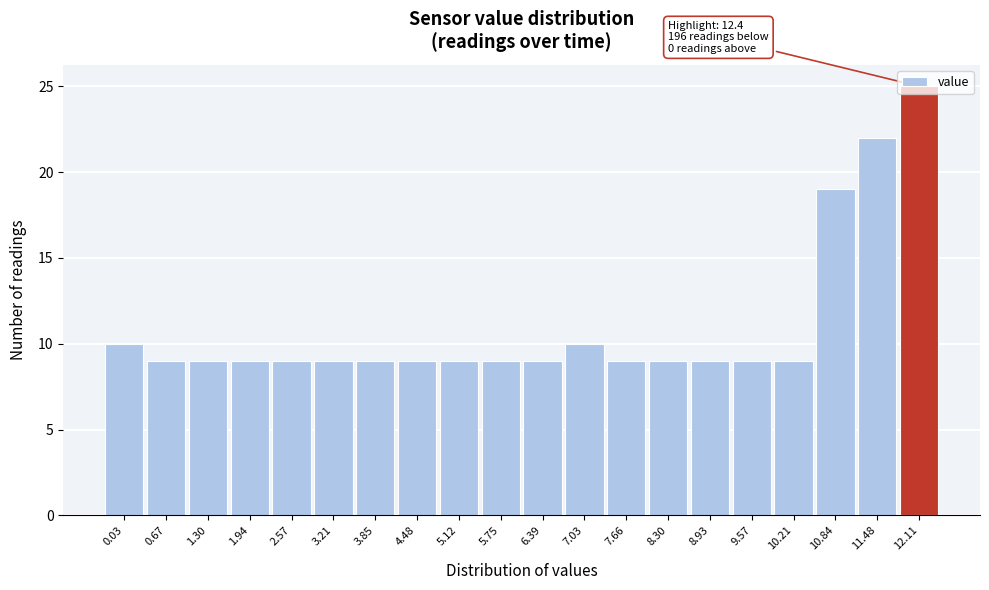

What is the smallest value displayed?

9